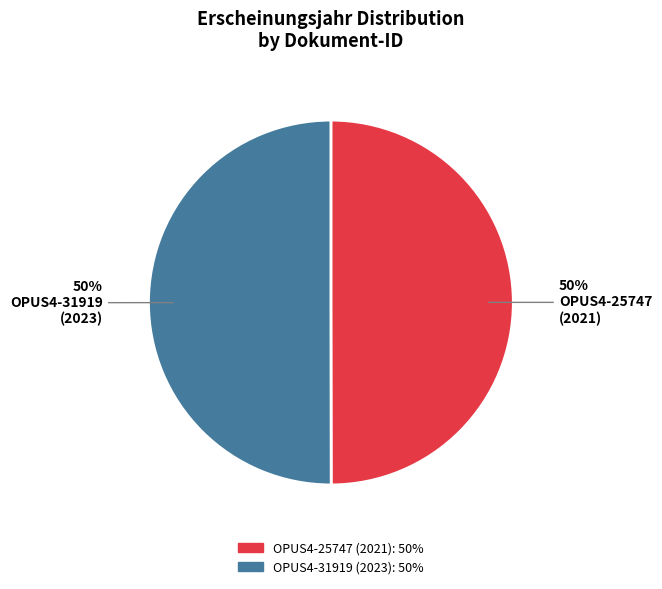

To the nearest percent, what percentage of the pie is OPUS4-25747?

50%